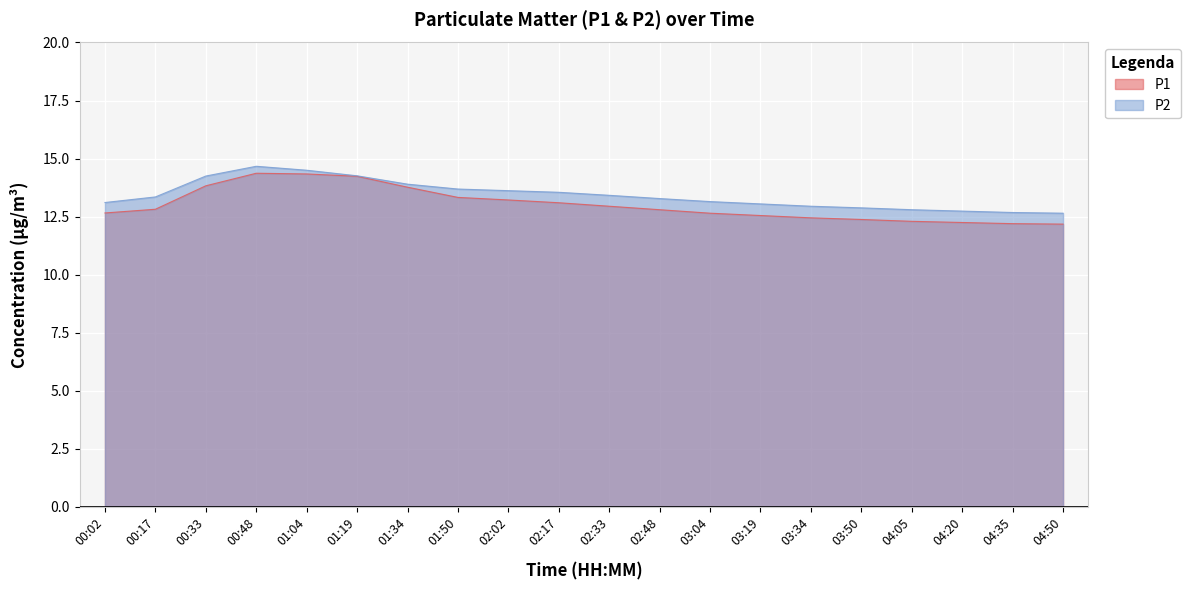

True or false: P1 and P2 cross at least once.

False